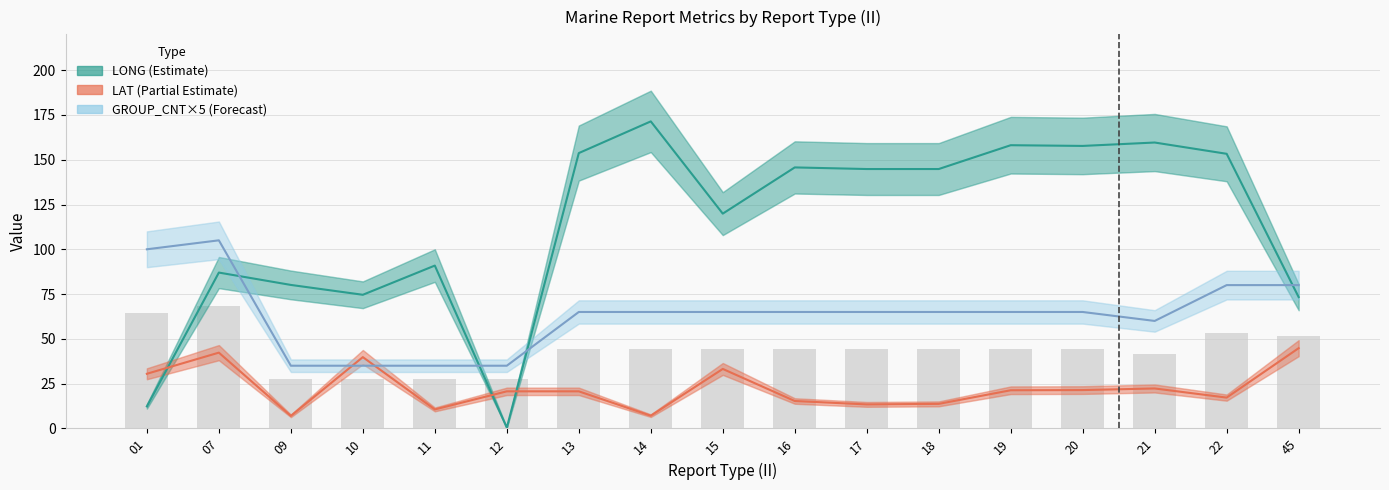

What are all the series names shown in the legend?

LONG (Estimate), LAT (Partial Estimate), GROUP_CNT×5 (Forecast)